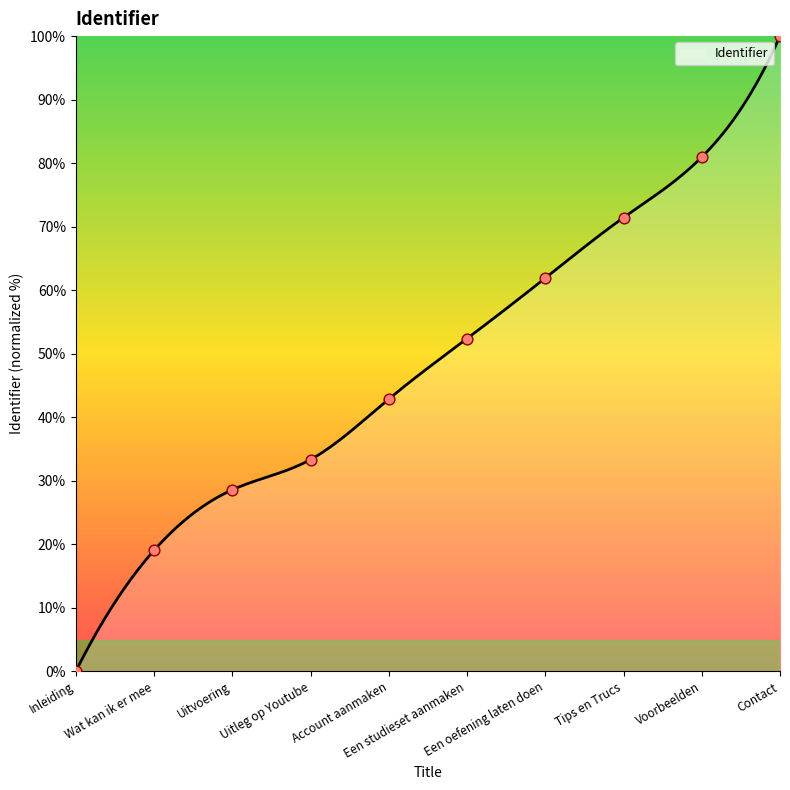

Which has a higher value, Wat kan ik er mee or Account aanmaken?

Account aanmaken